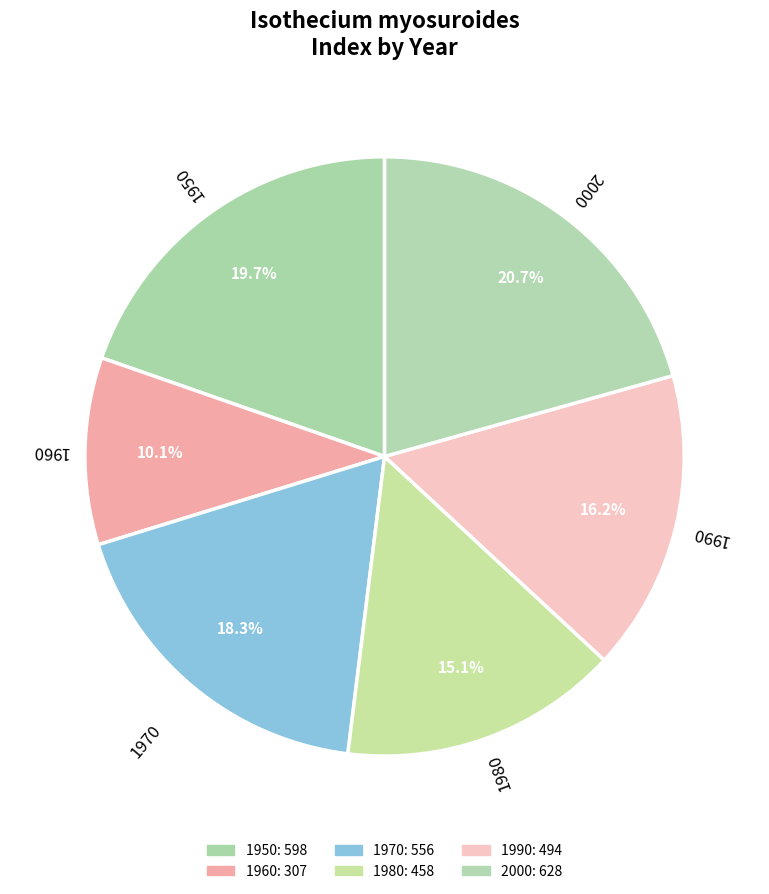

How many slices are in this pie chart?

6